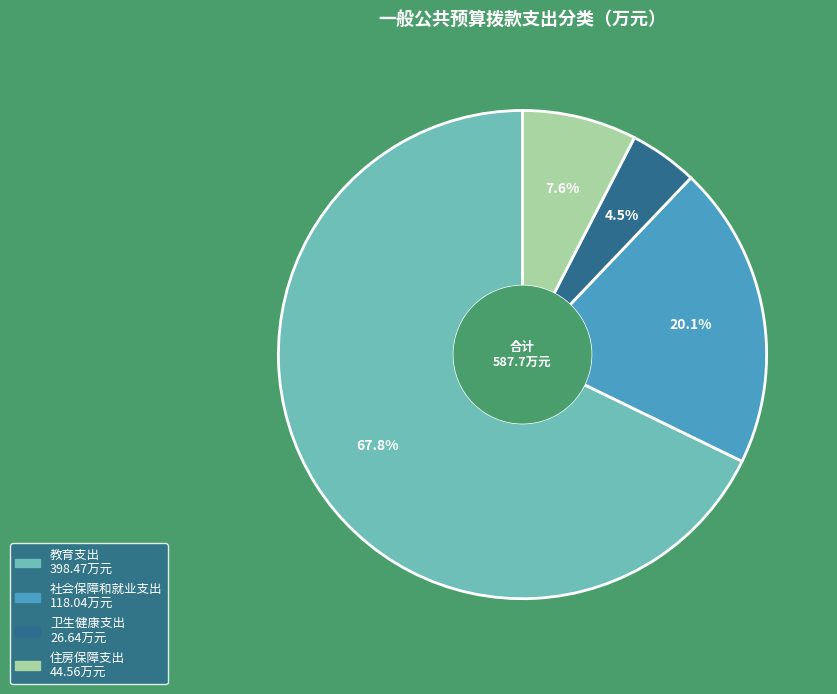

How many segments does this pie chart have?

4